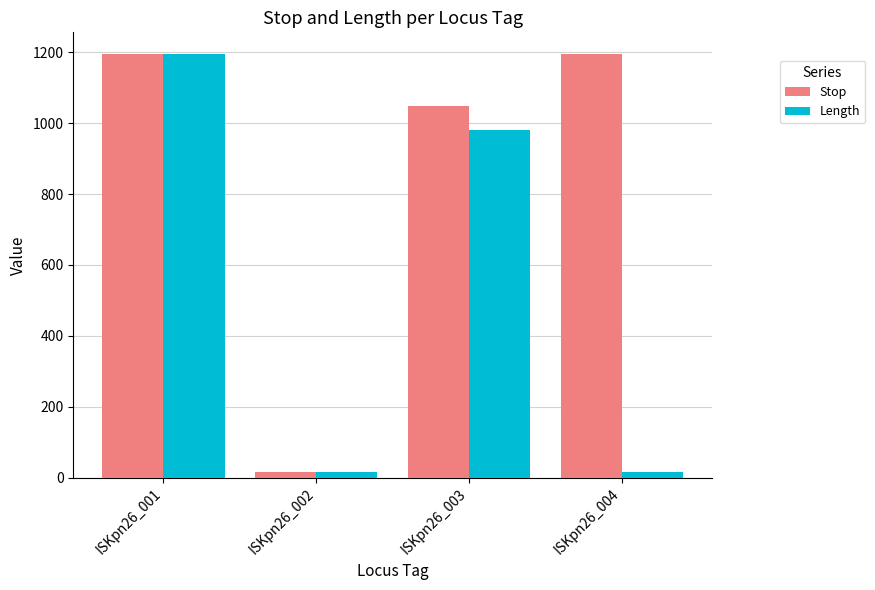

Which series changed the most between ISKpn26_002 and ISKpn26_004?

Stop